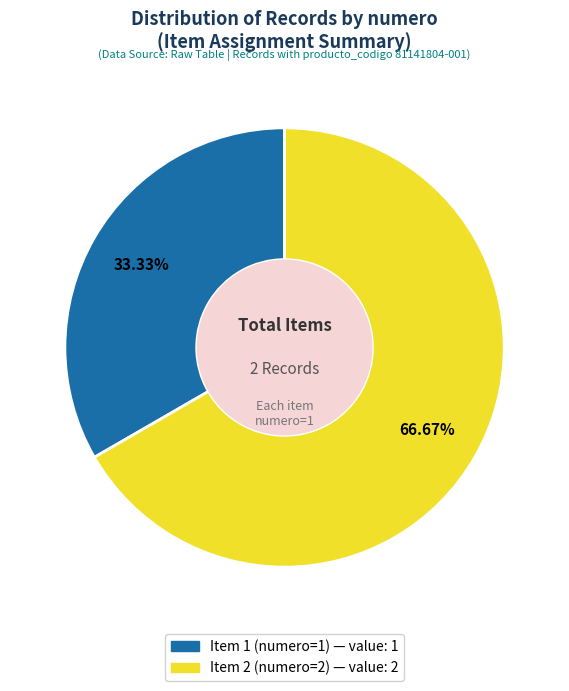

Does any single category account for the majority?

Yes